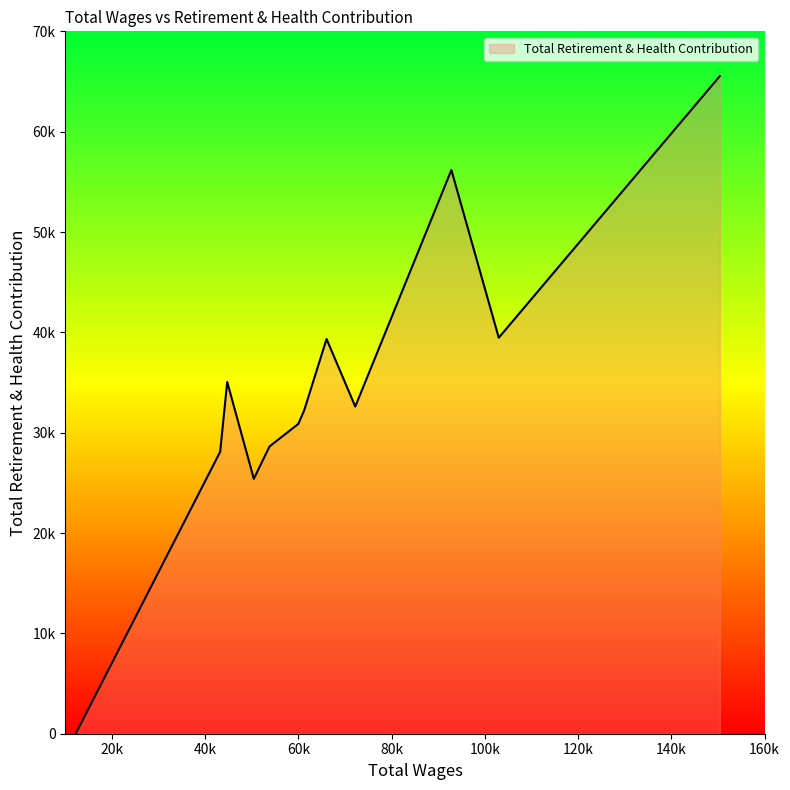

Is this an area chart (filled region under the line)?

Yes